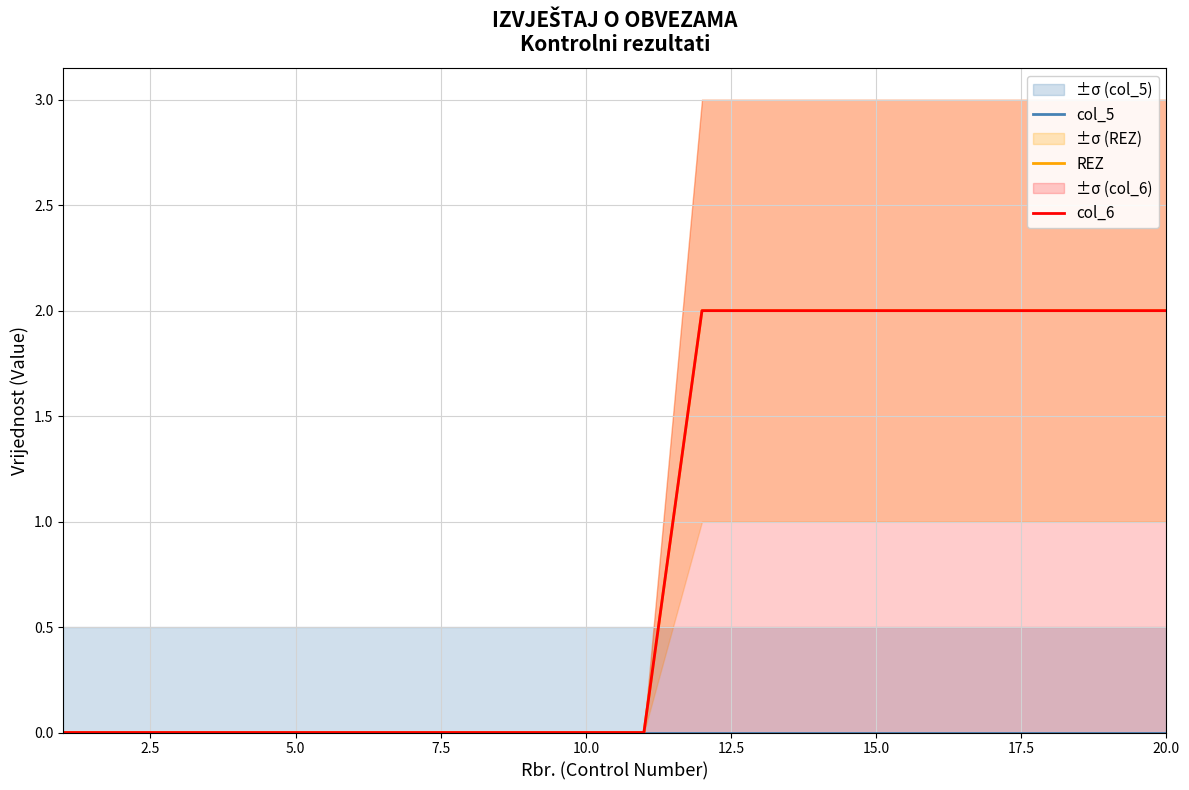

How many lines are shown in the chart?

3